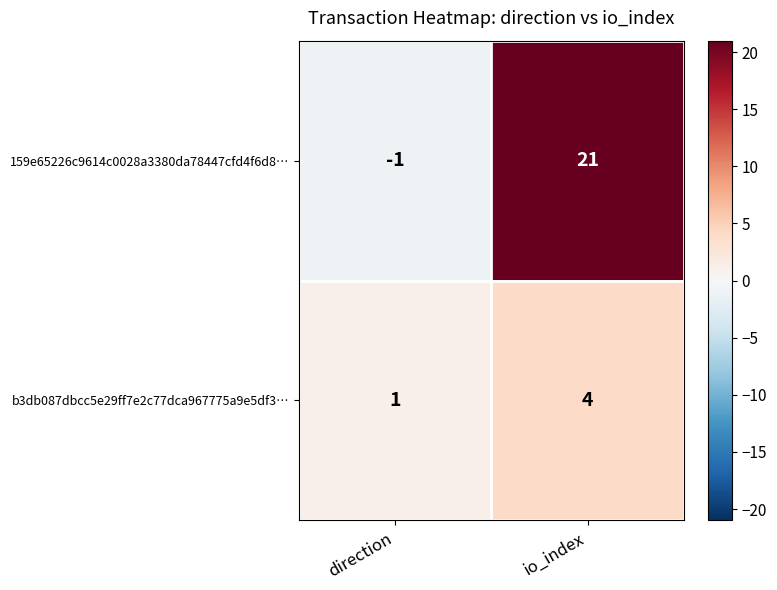

Which series has the largest total across all categories?

159e65226c9614c0028a3380da78447cfd4f6d8…